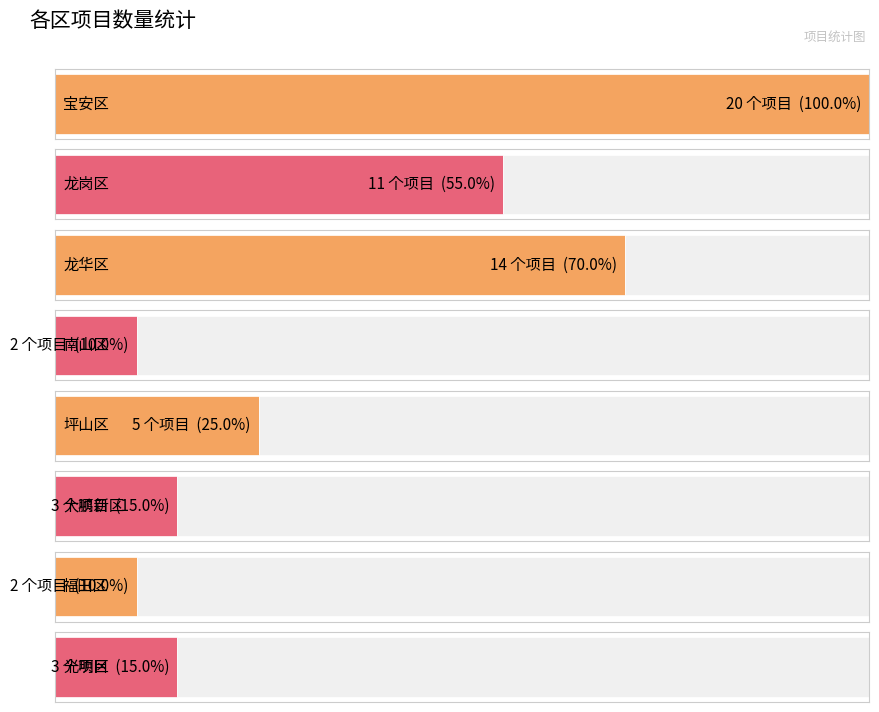

At which label does 建筑小区 first exceed 3?

宝安区